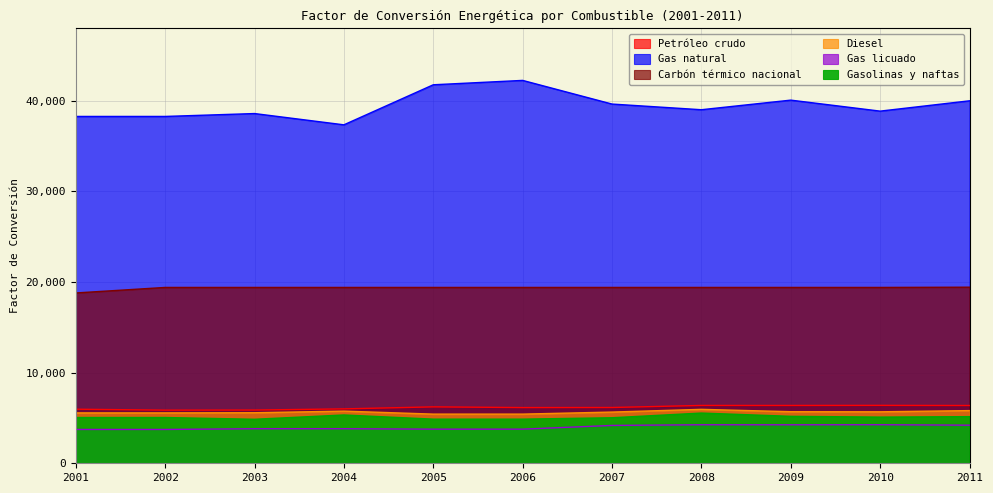

True or false: Carbón térmico nacional has more than 2 interior local peaks.

False